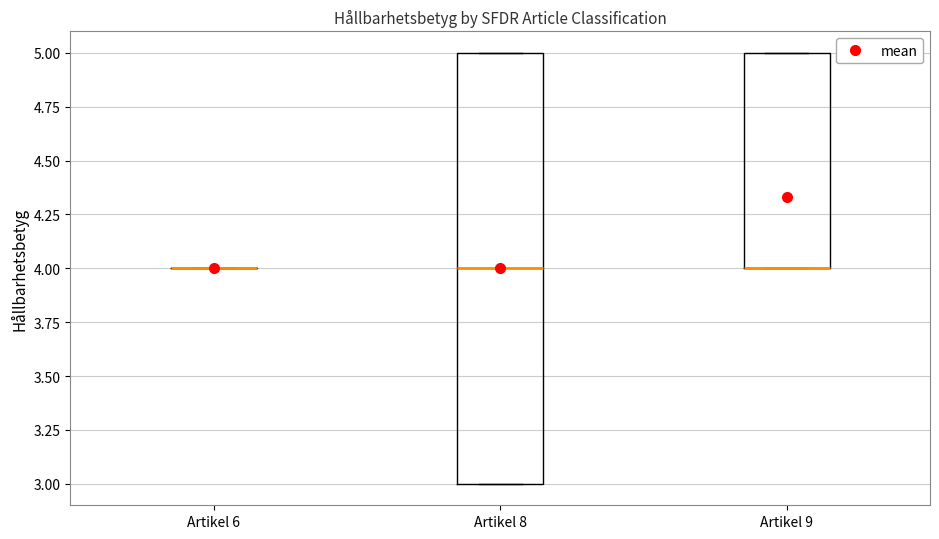

Reading left to right, transcribe this box plot: for each box, give where its median line is, the range the box spans, and where its two whiskers end, as read against the y-axis. The values are not printed on the chart, so give them approximately, as read against the axis.

Artikel 6: box collapsed to a line at 4, whiskers 4 to 4
Artikel 8: median 4, box 3 to 5, whiskers 3 to 5
Artikel 9: median 4 (drawn on the box's lower edge), box 4 to 5, whiskers 4 to 5